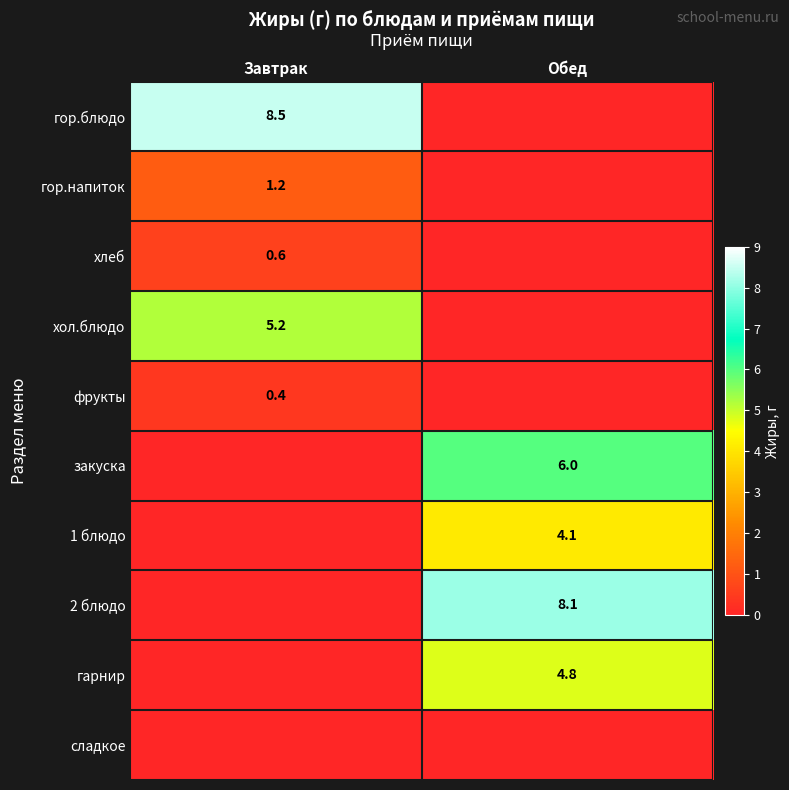

The закуска series shows 6.0 at Обед. True or false?

True